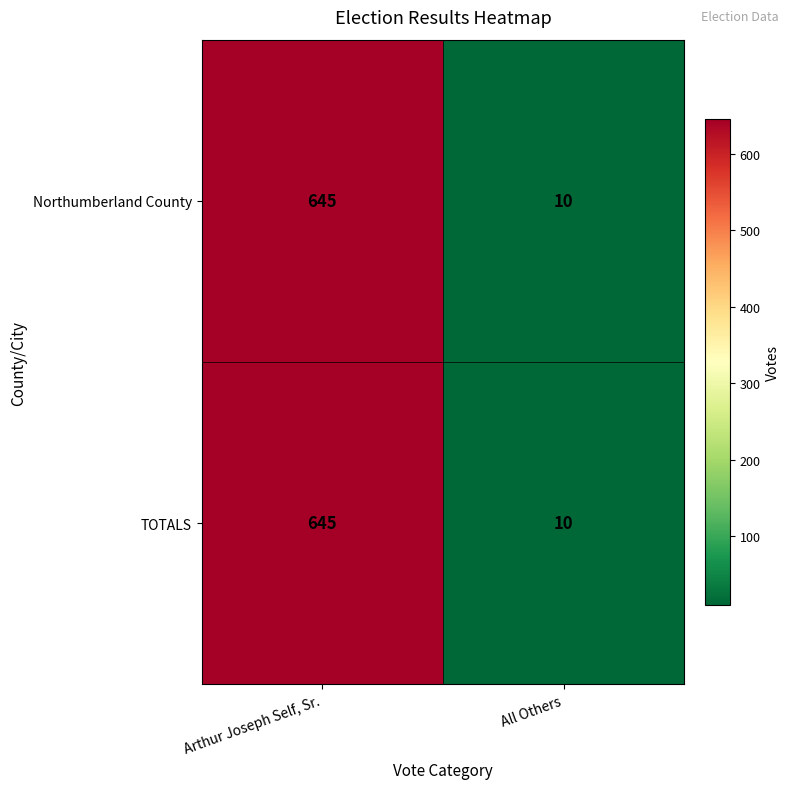

True or false: TOTALS has a value of 10 at All Others.

True